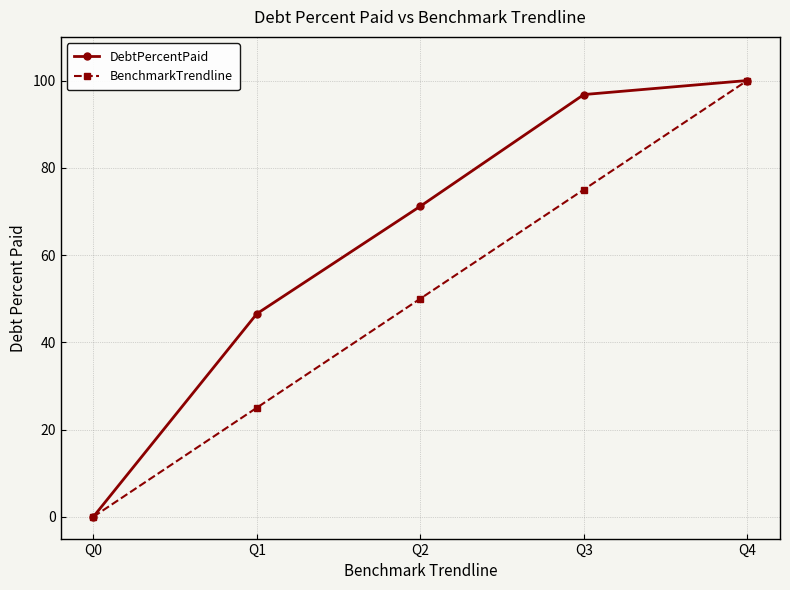

What is the value of the DebtPercentPaid point at the 2nd from the left?

46.5